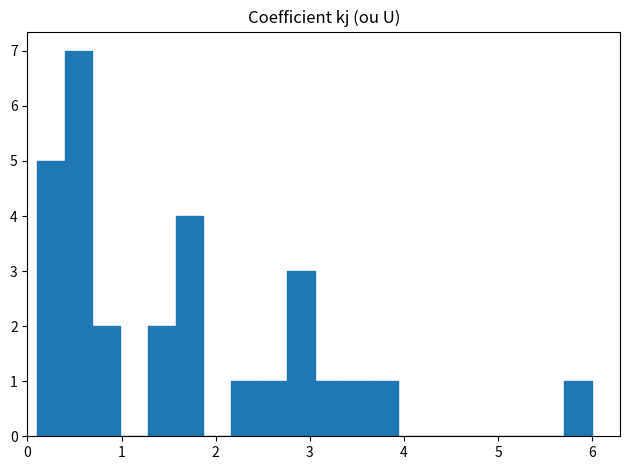

Read against the x-axis, roughly where is the centre of the tallest bar?

0.5